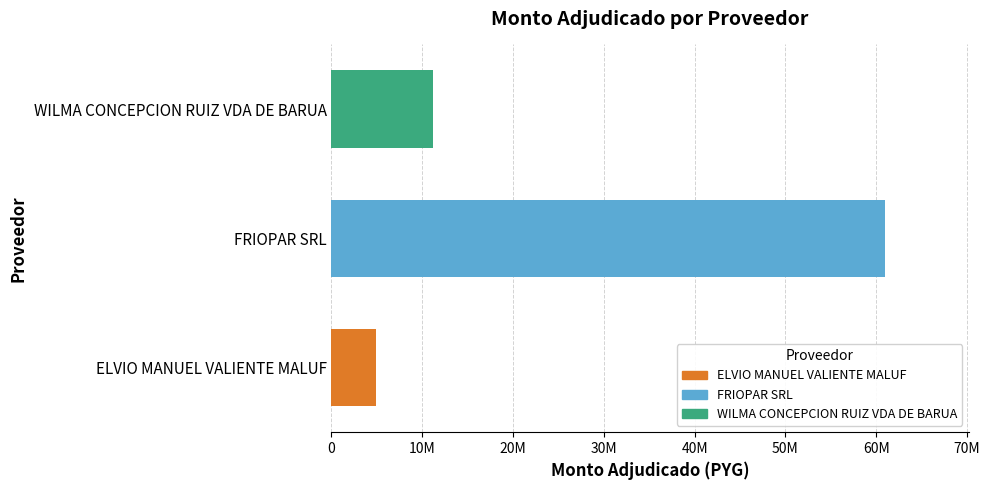

What is the minimum value shown in the chart?

4920000